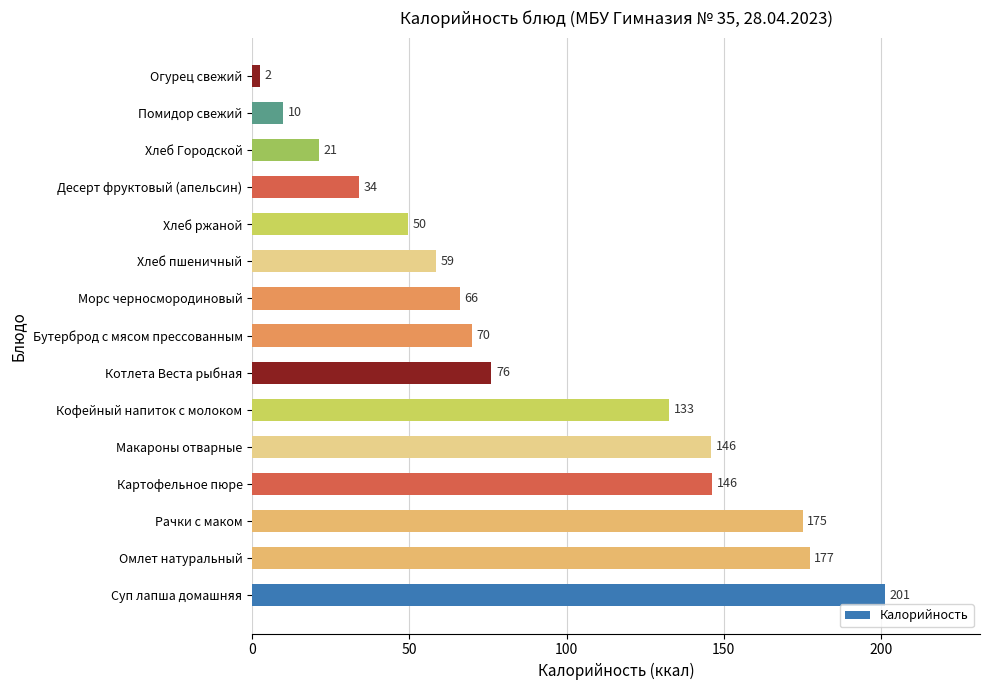

Where is the data nearest to the value 101?

Котлета Веста рыбная